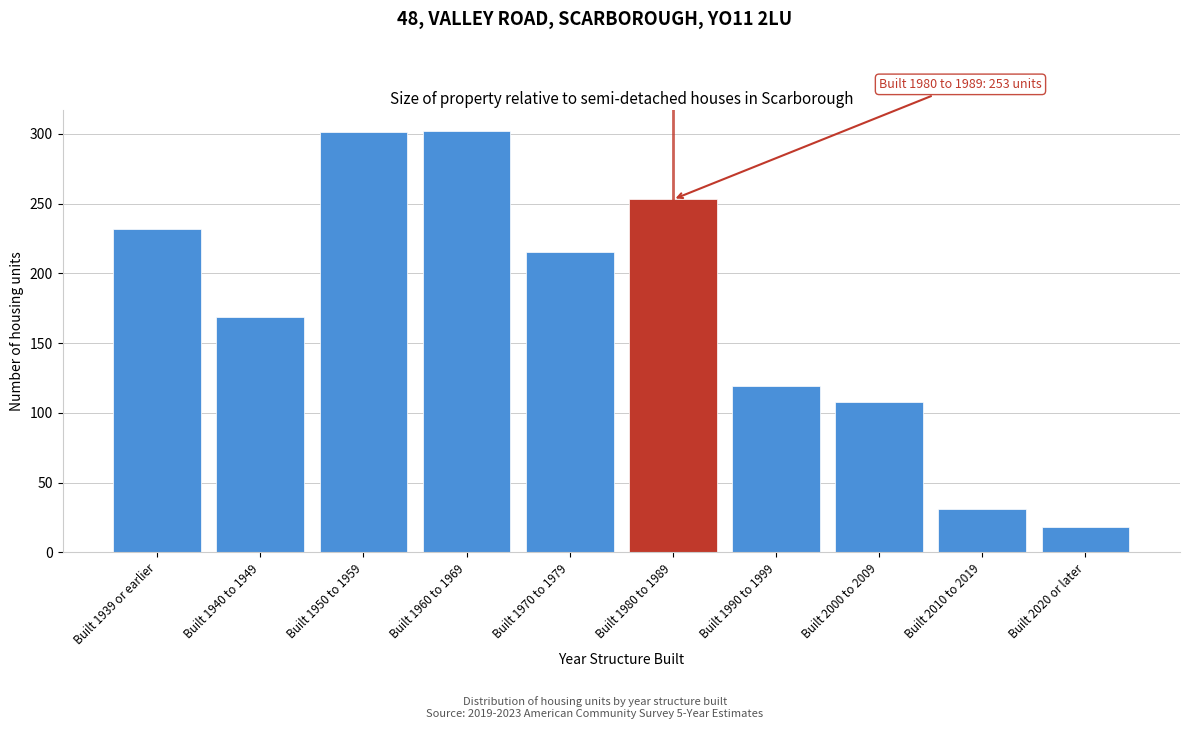

Which has a higher value, Built 1940 to 1949 or Built 1970 to 1979?

Built 1970 to 1979